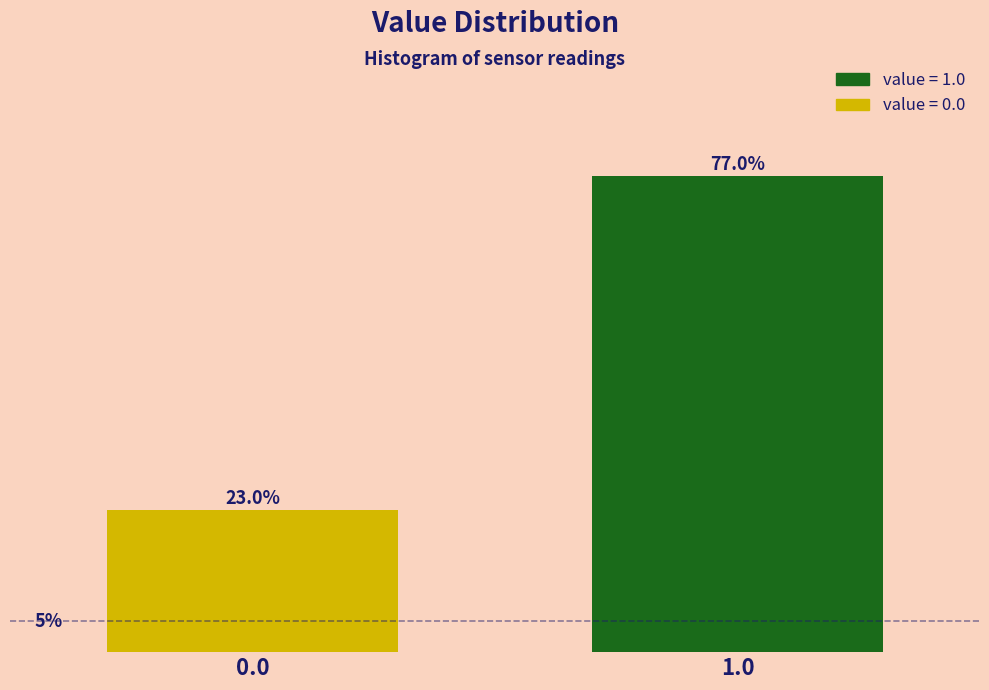

Rank the categories by value from highest to lowest.

1.0, 0.0